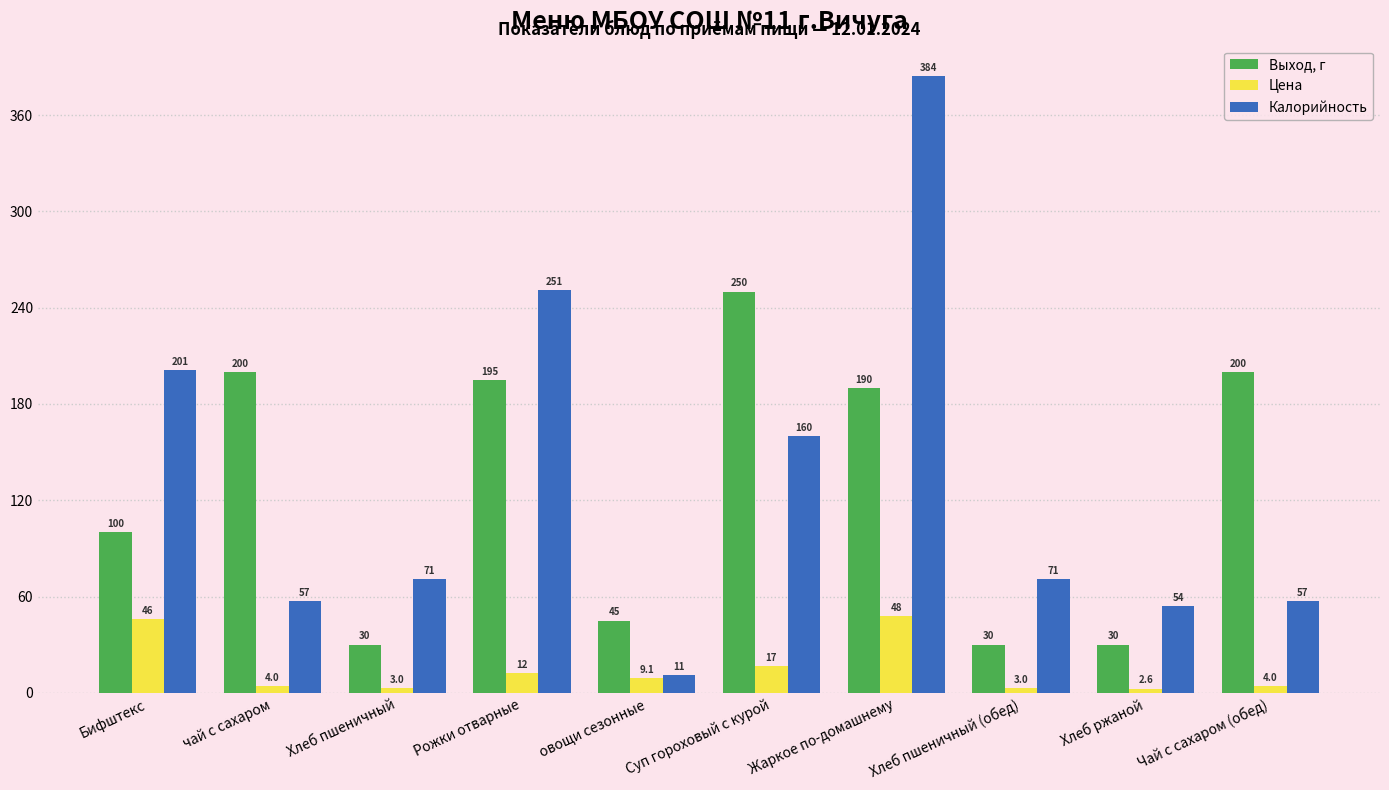

List the series in order of their peak value, highest first.

Калорийность, Выход, г, Цена